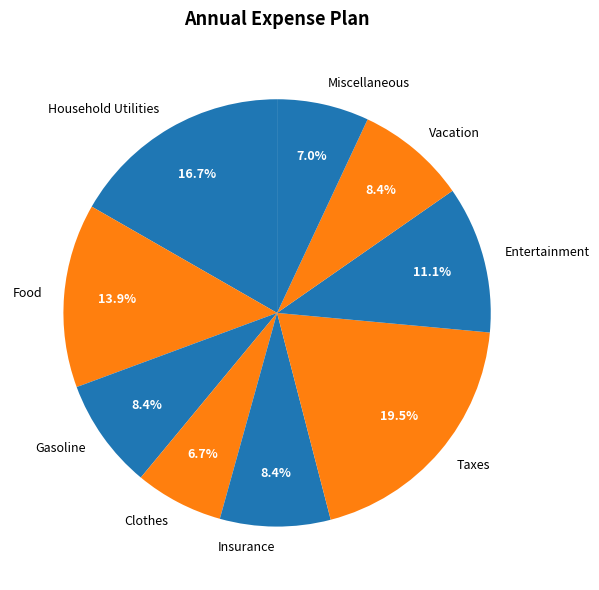

How many slices are in this pie chart?

9